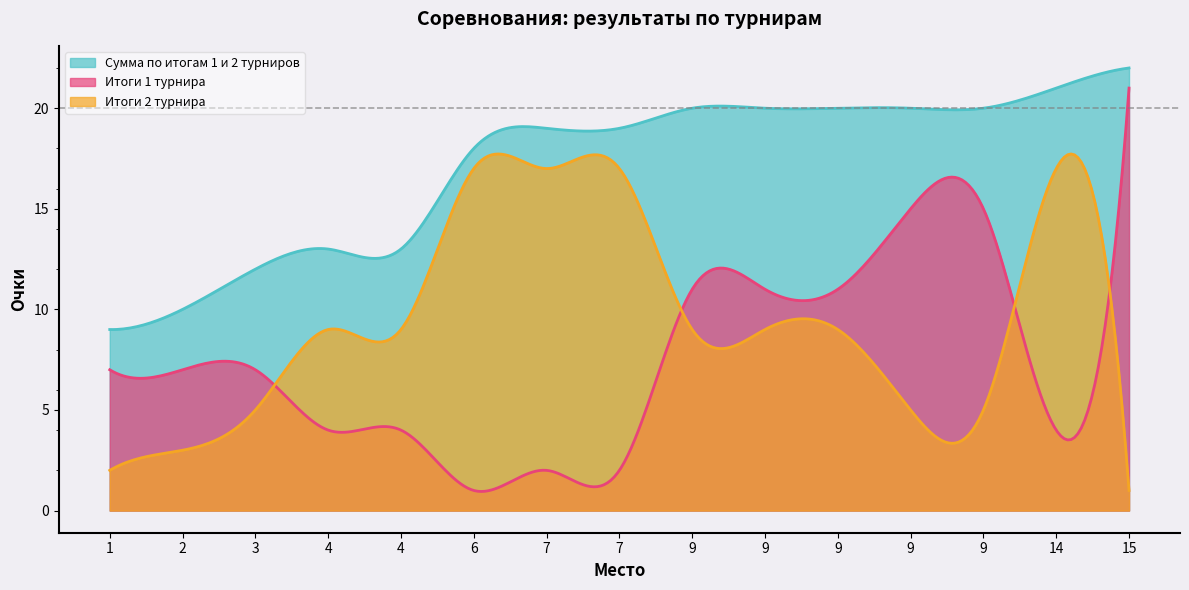

Between 6 and 9, which series saw the biggest shift?

Итоги 1 турнира